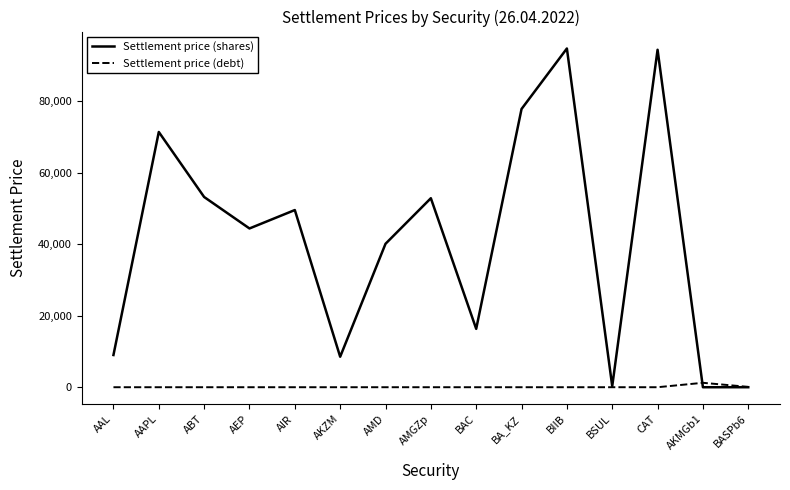

What is the difference between the highest and lowest values at AMD?

40104.8